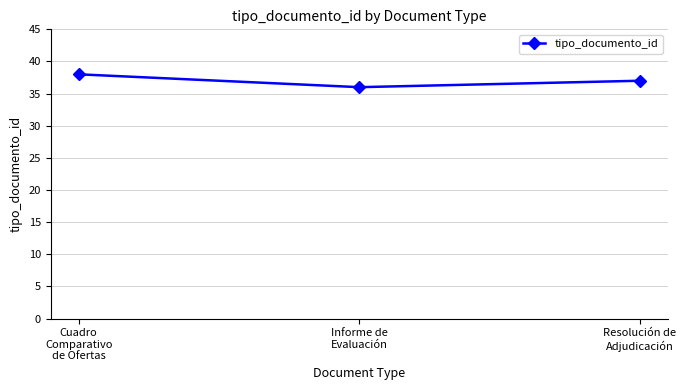

Where does the data first go above 37?

Cuadro
Comparativo
de Ofertas